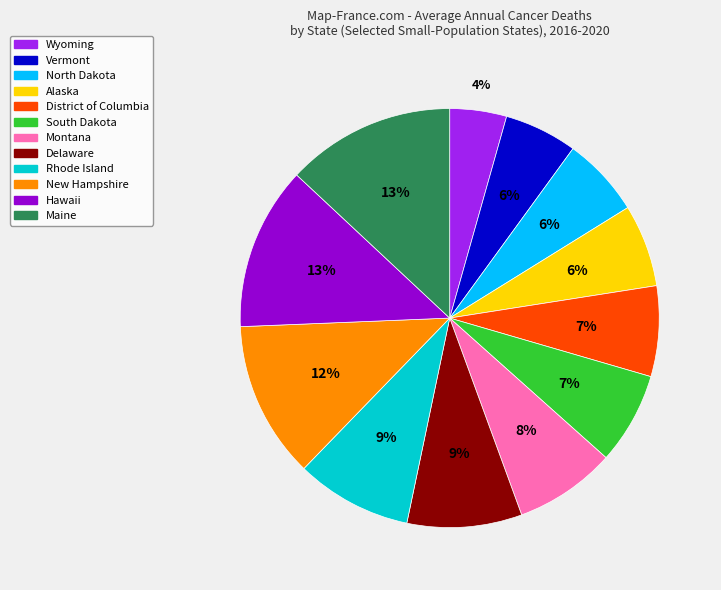

Is it true that District of Columbia is 1% of the pie?

False